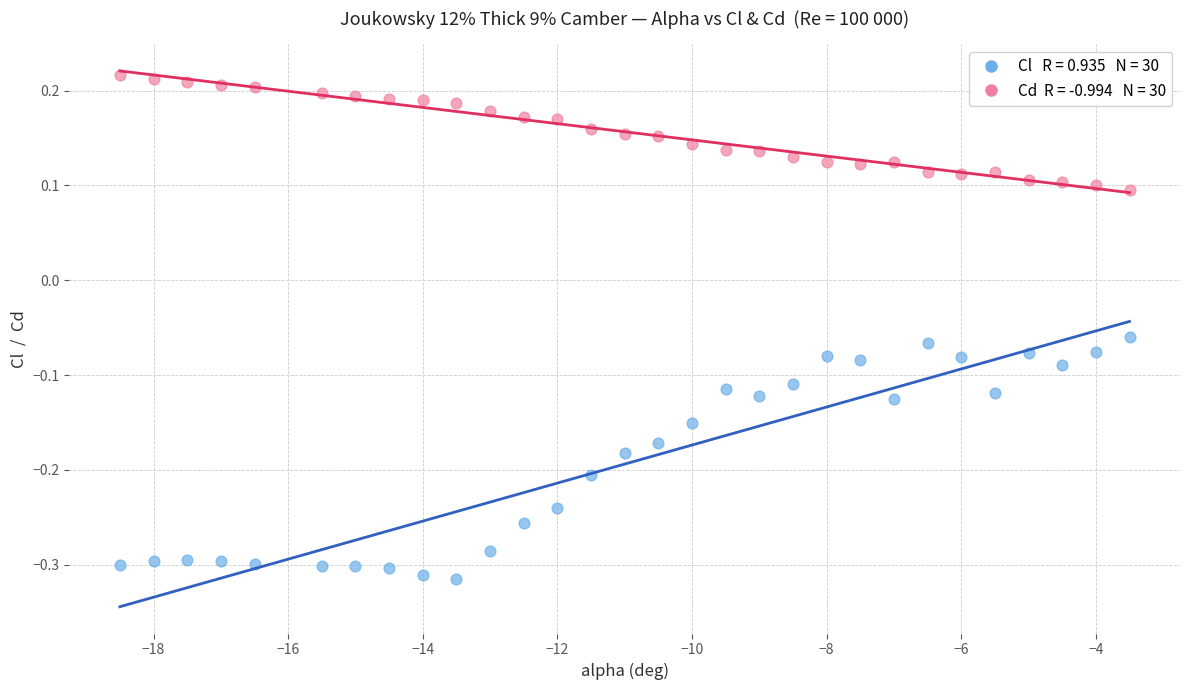

Across all data points, what is the range of Y values (max minus min)?

0.5